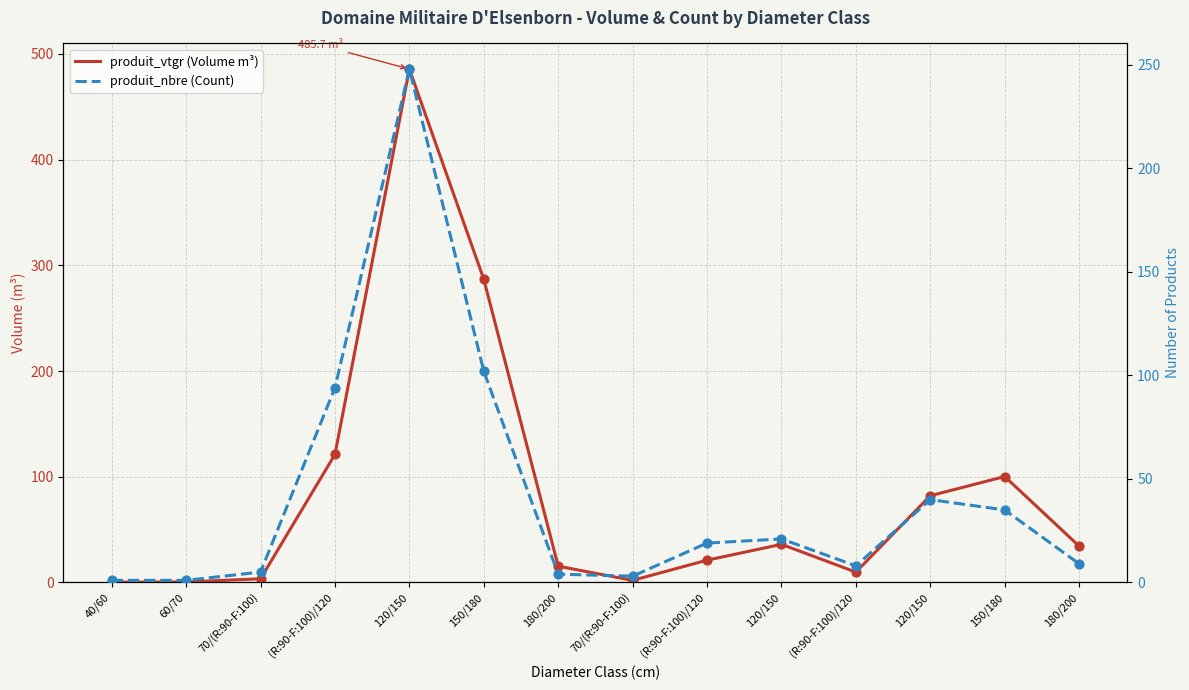

What is the total value across all series at 150/180?

388.8